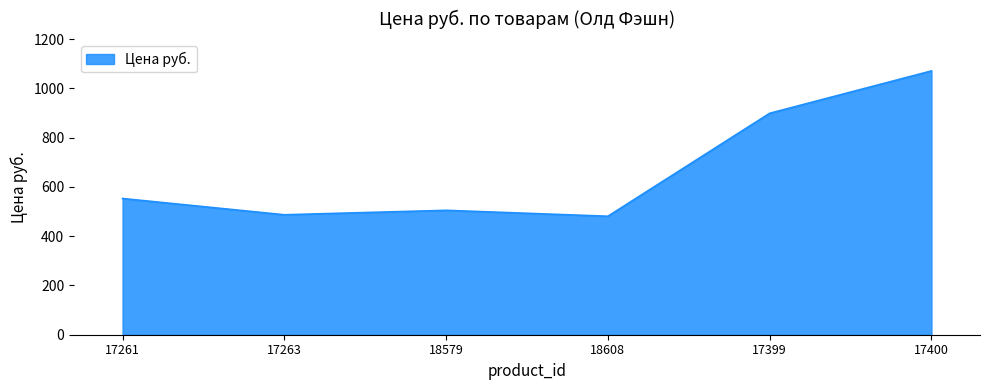

What is the change in value from 18579 to 18608?

-24